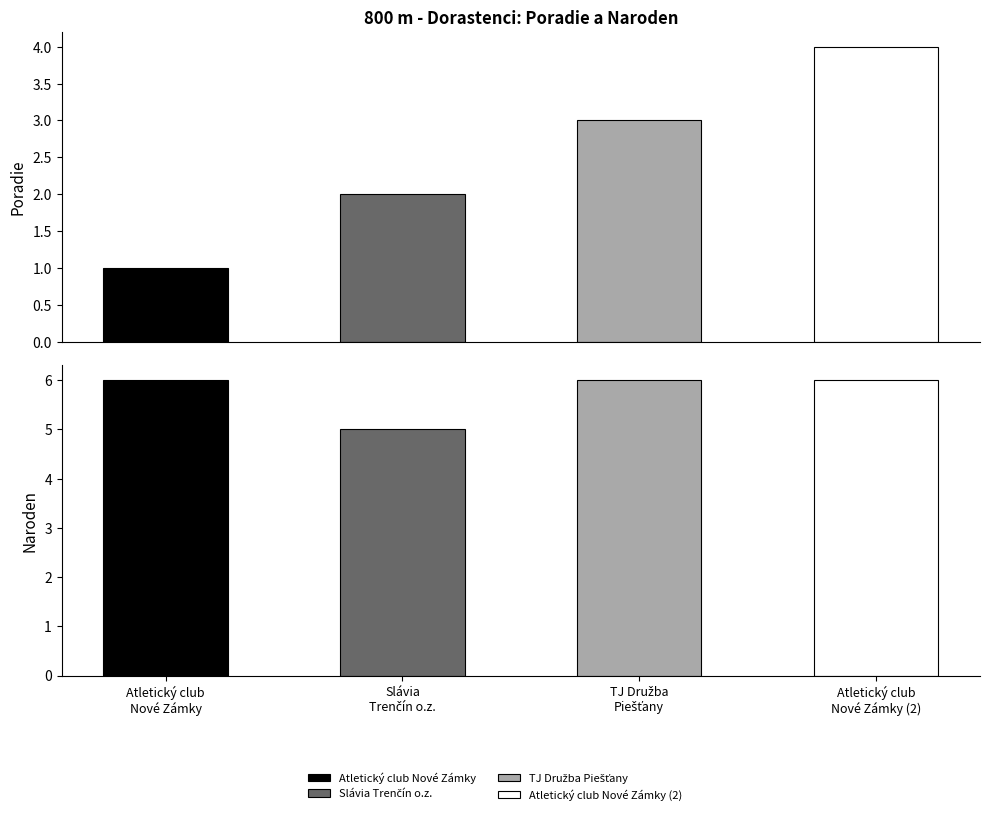

What is the sum of all Naroden values?

23